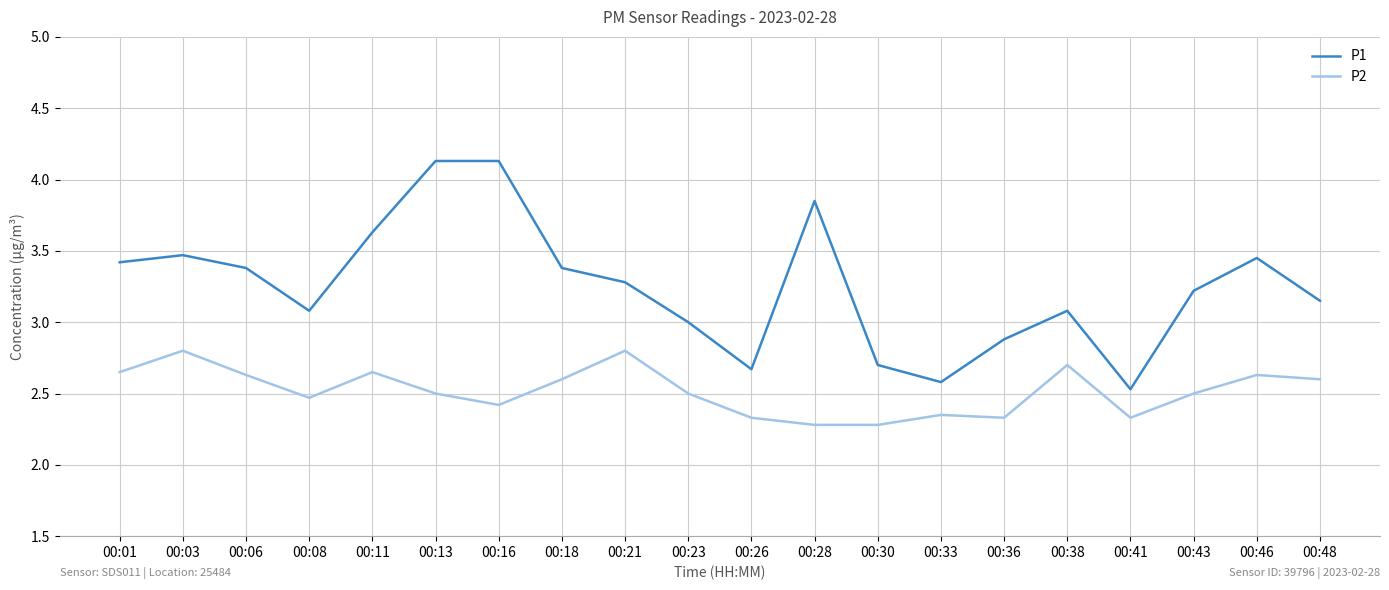

What is the difference between the maximum and minimum values in the P2 series?

0.5